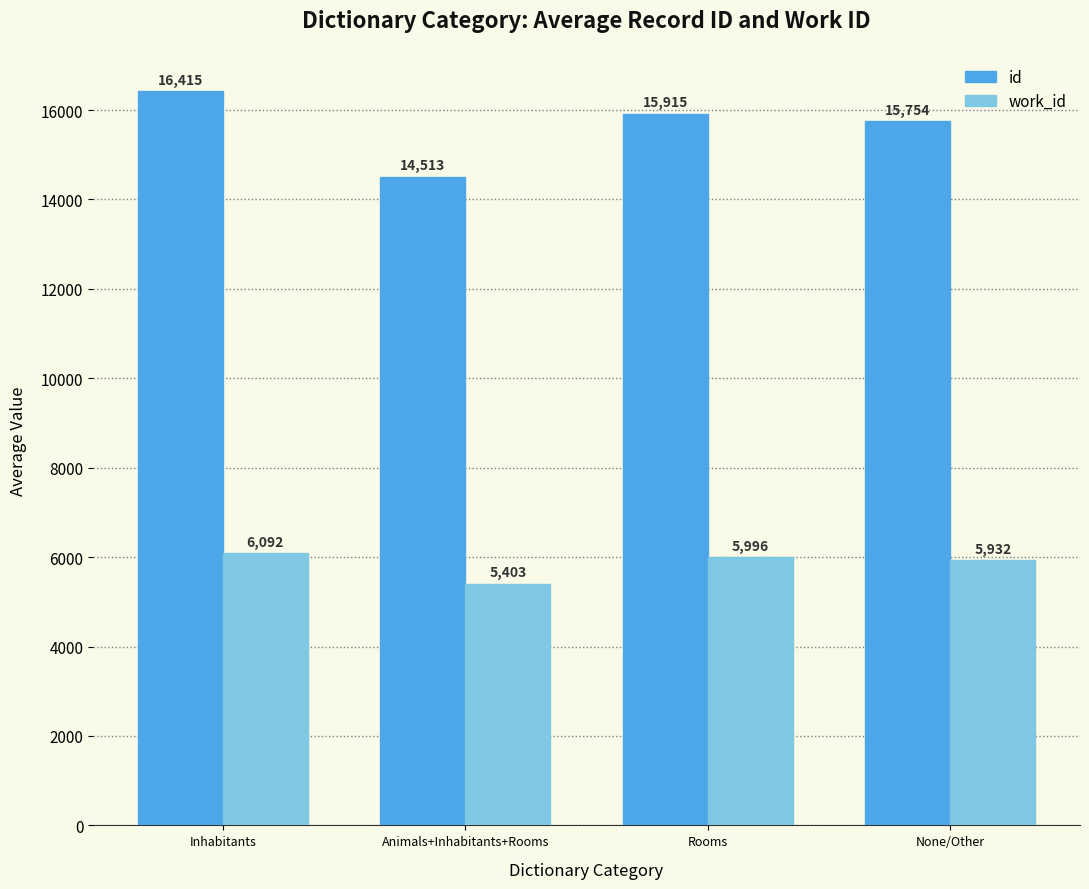

How many groups of bars are there?

4